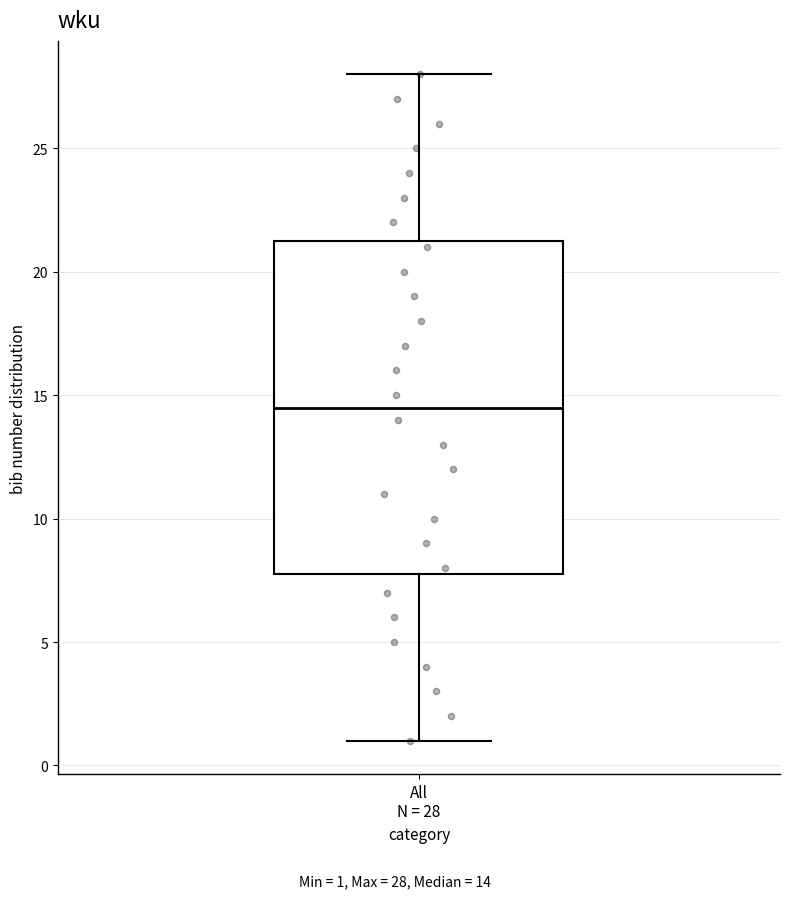

Transcribe this box plot: give where the median line is, the range the box spans, and where the two whiskers end, as read against the y-axis. The values are not printed on the chart, so give them approximately, as read against the axis.

median 14.5, box 8.0 to 21.5, whiskers 1.0 to 28.0